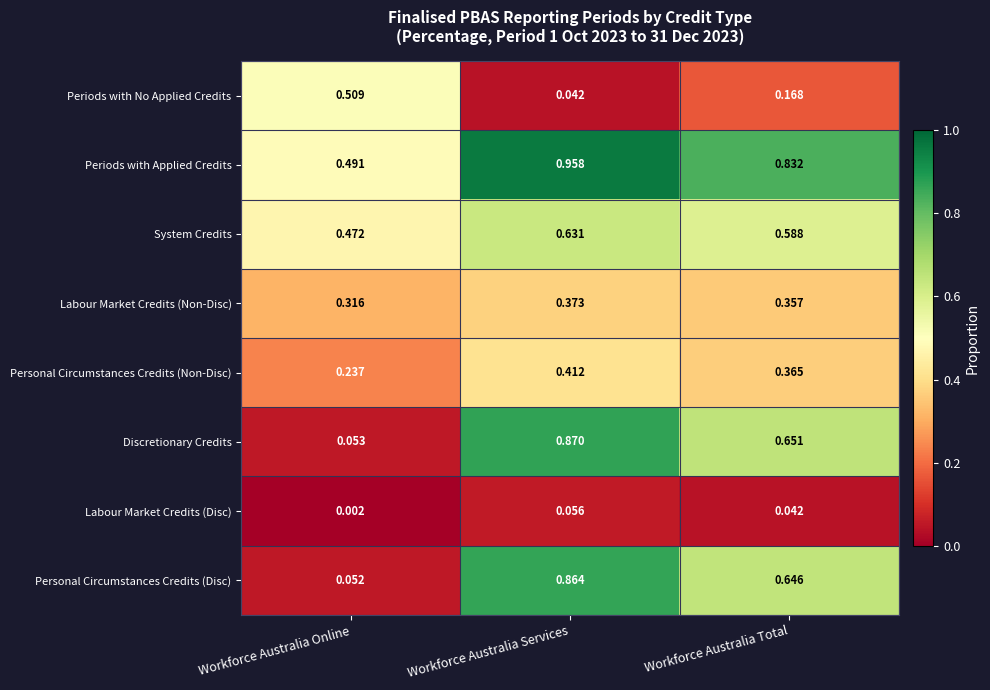

Count the number of categories in the chart.

3